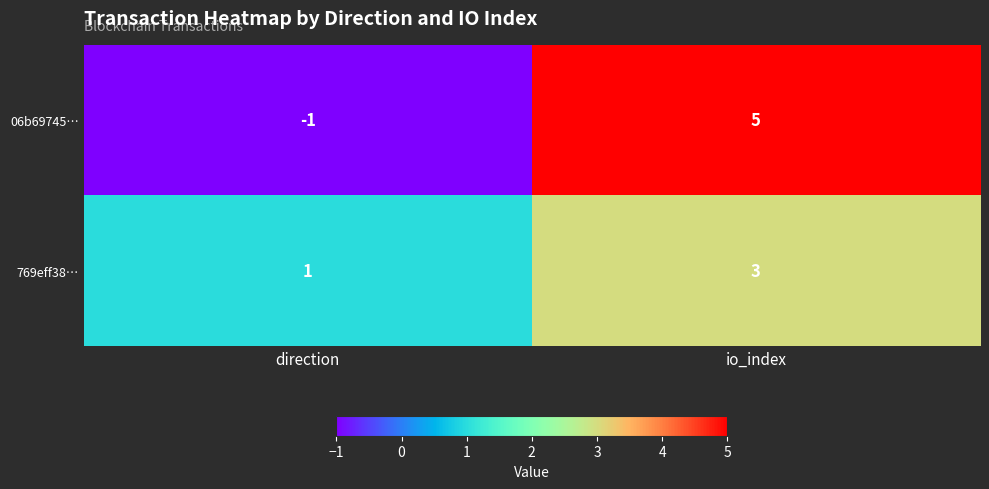

List the labels in order of 769eff38… value, largest first.

io_index, direction